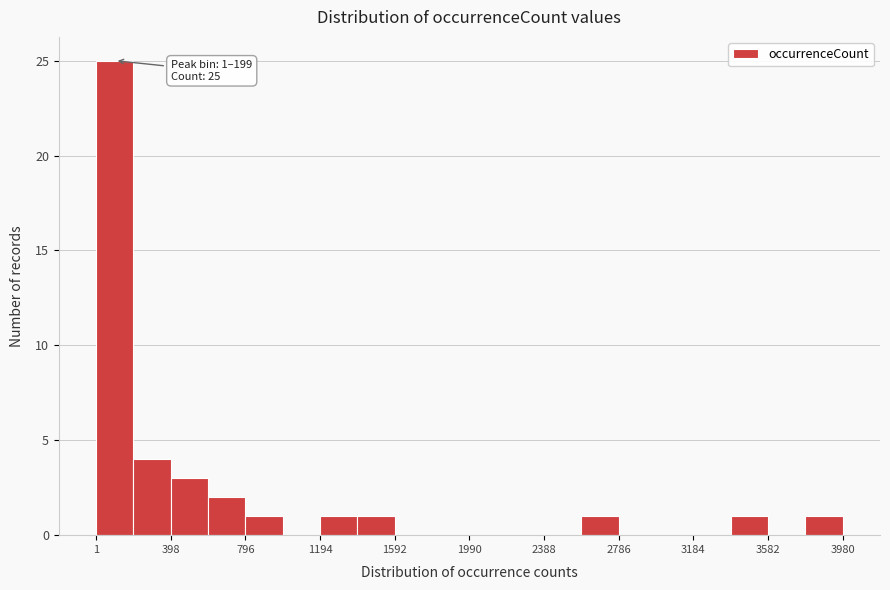

Around what value on the x-axis is the tallest bar? Give the approximate position of its centre, as read against the axis.

100